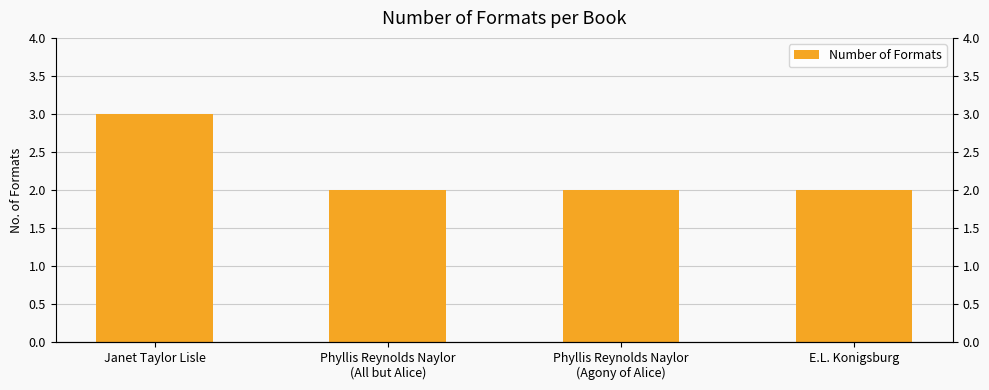

Reading left to right, transcribe all the data shown in this chart.

3	2	2	2